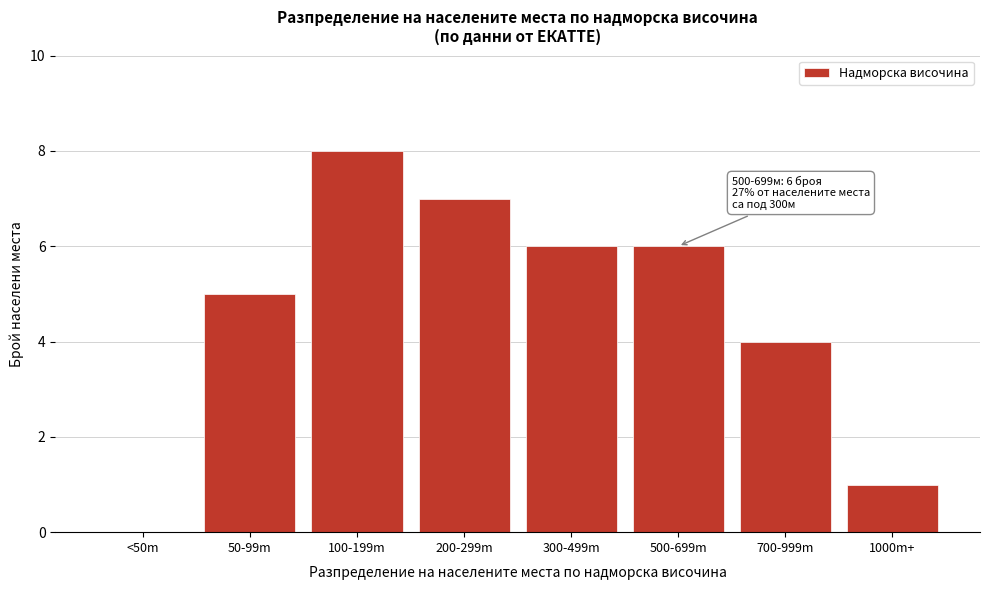

Reading left to right, what are all the values shown in this chart?

<50m=0	50-99m=5	100-199m=8	200-299m=7	300-499m=6	500-699m=6	700-999m=4	1000m+=1